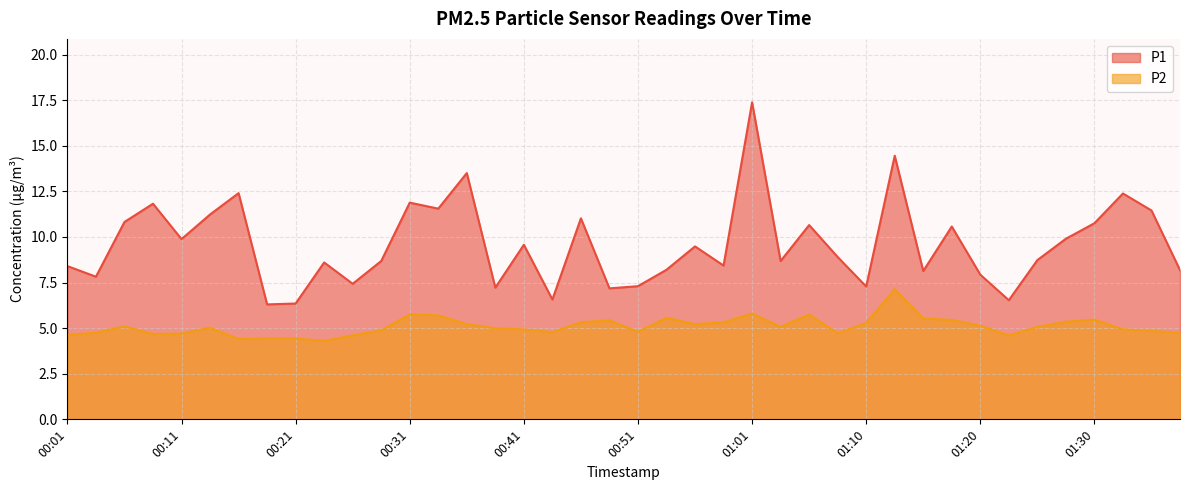

The value of P2 at 00:28 is 4.9. True or false?

True